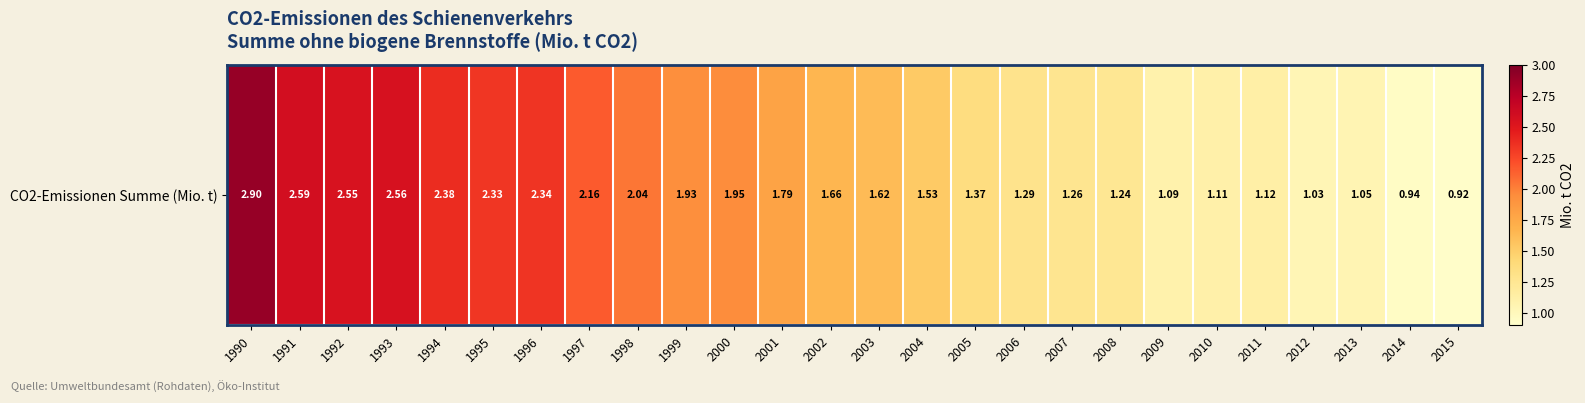

The value at 2006 is 2.0. True or false?

False